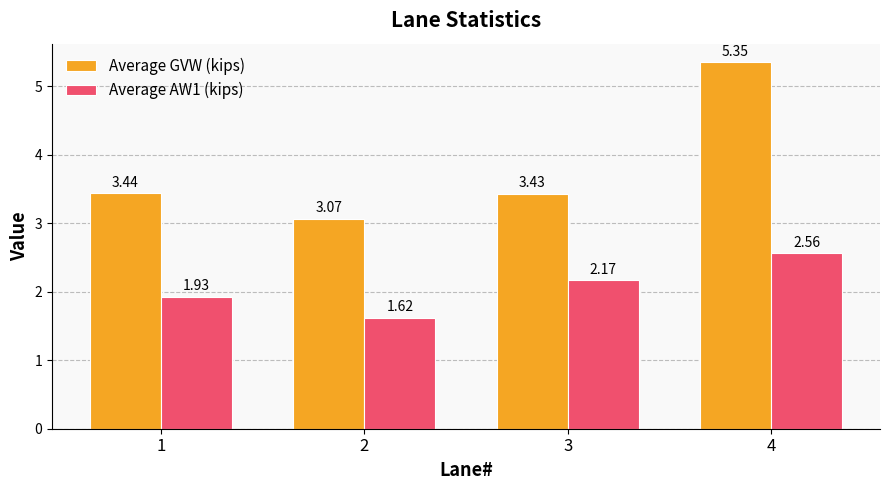

Rank the series by their average value, from lowest to highest.

Average AW1 (kips), Average GVW (kips)